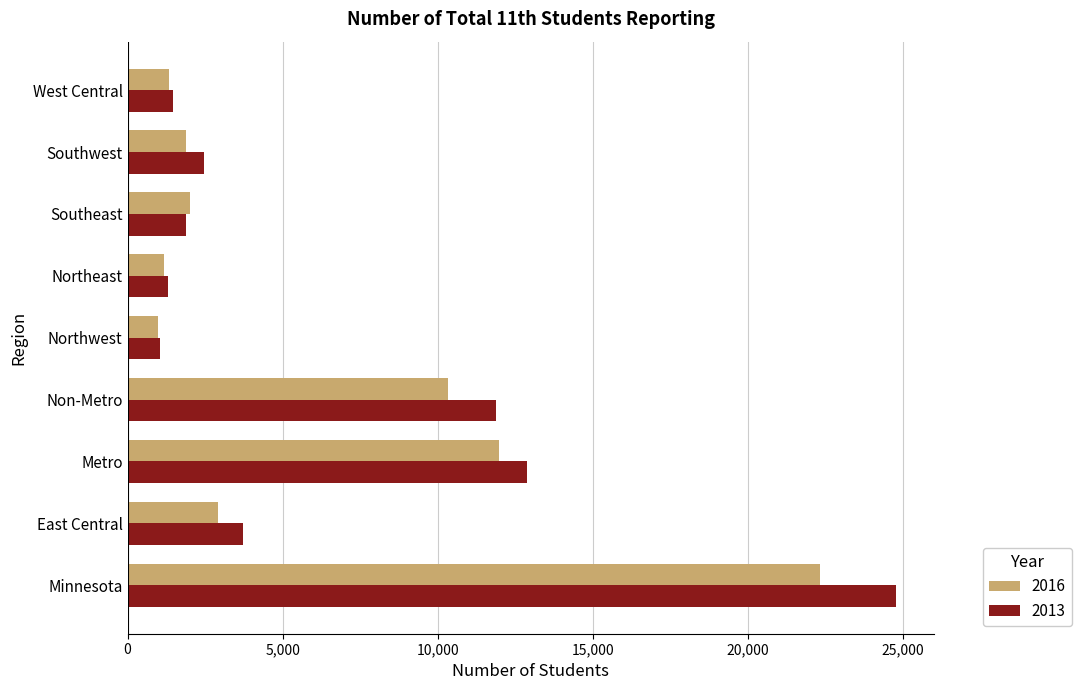

Is it true that 2013 equals 6882 at Metro?

False